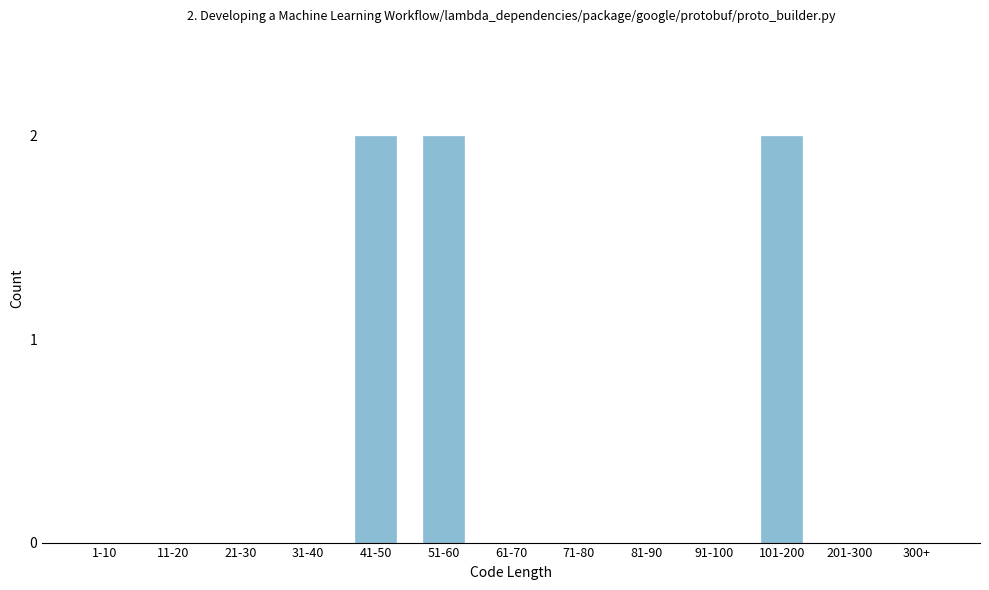

Reading left to right, what are all the values shown in this chart?

1-10=0	11-20=0	21-30=0	31-40=0	41-50=2	51-60=2	61-70=0	71-80=0	81-90=0	91-100=0	101-200=2	201-300=0	300+=0